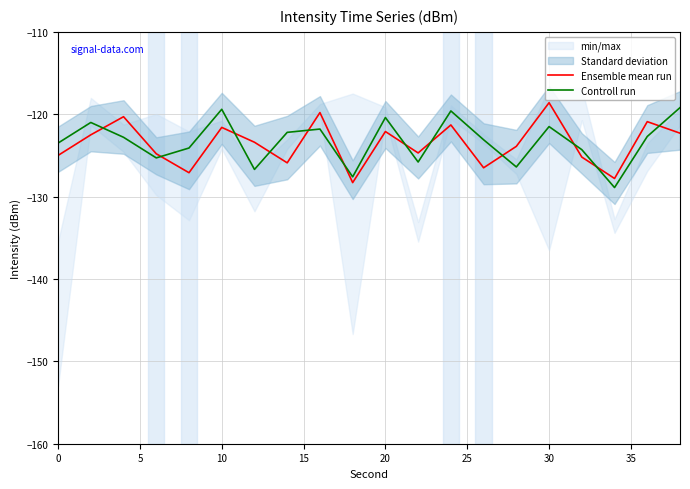

The Controll run series shows -123.5 at 0. True or false?

True